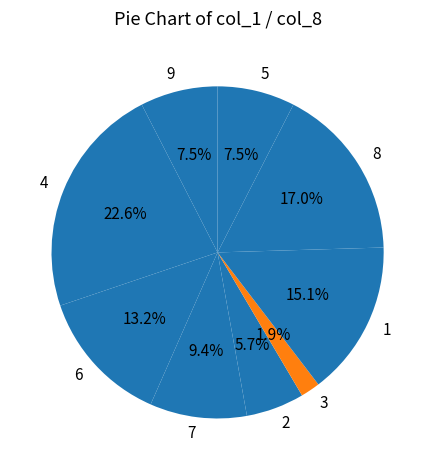

What is the total percentage of 2 and 1?

20.8%